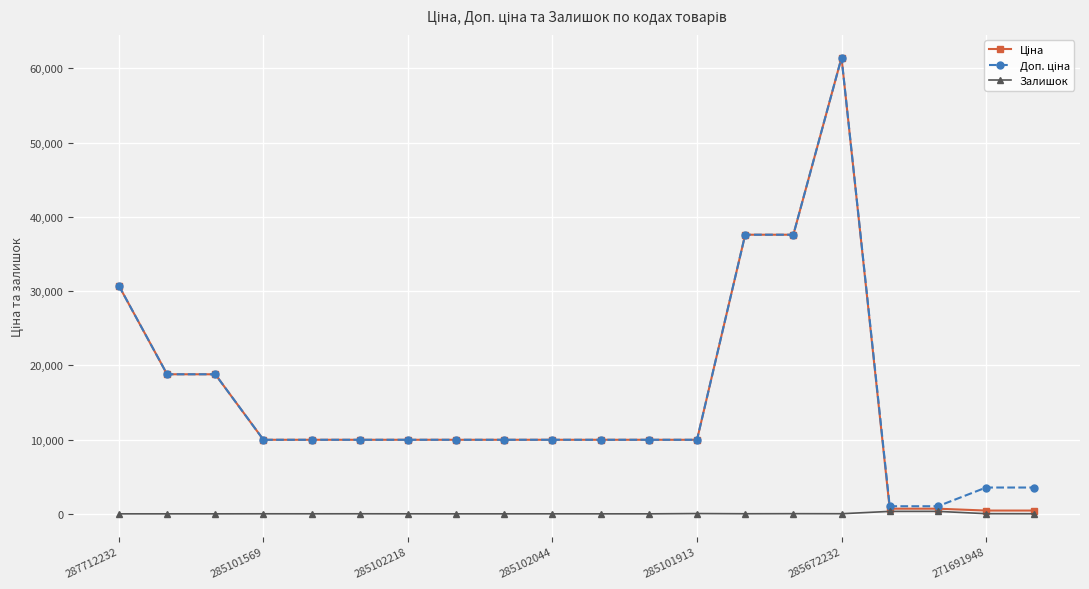

What is the greatest value displayed?

61434.3